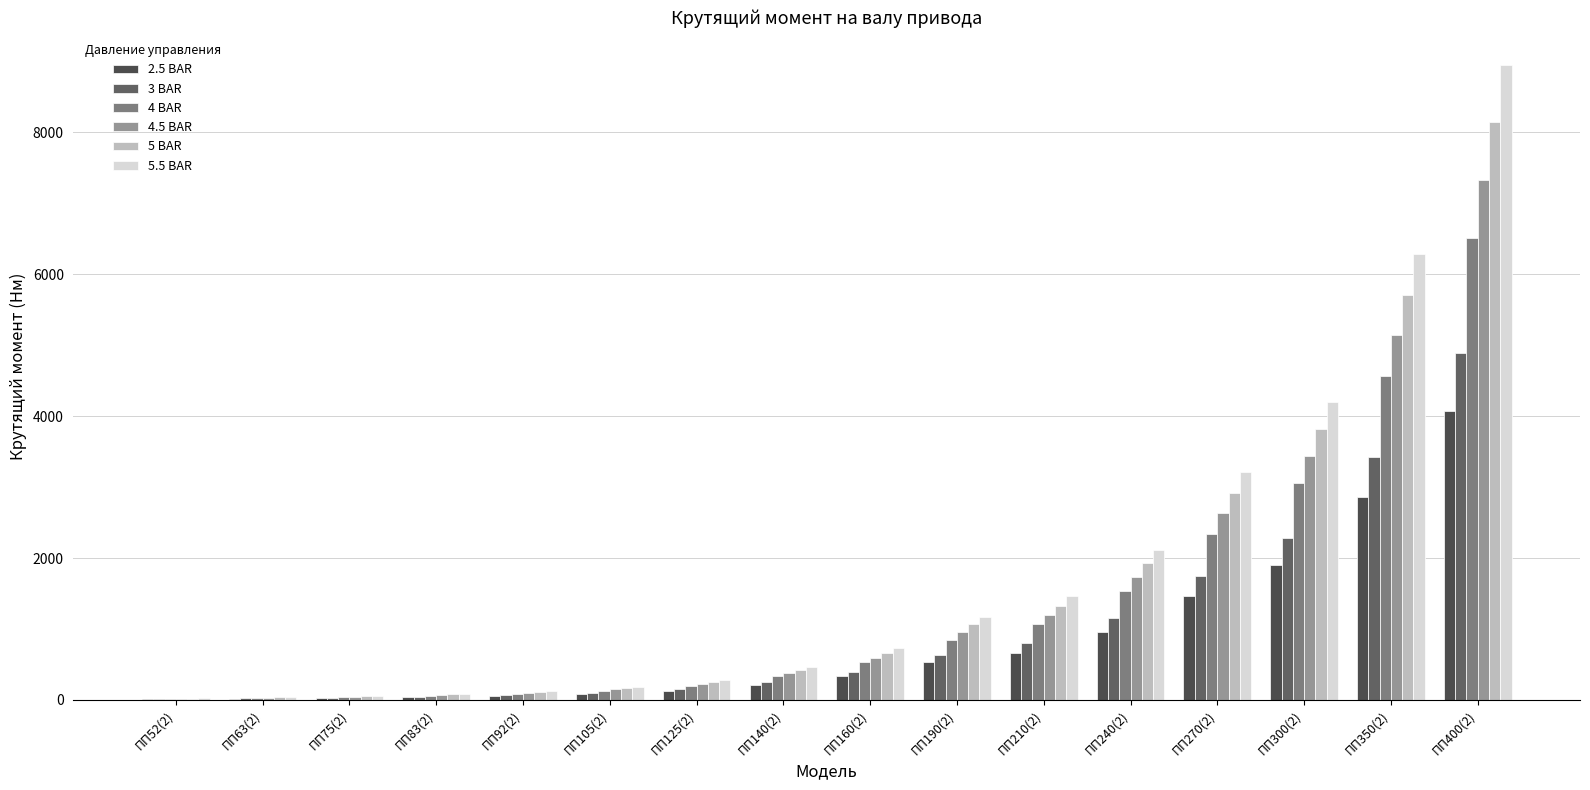

Reading left to right, what are all the values shown in this chart?

2.5 BAR: 10	18	25	39	56	83	125	214	332	532	665	962	1462	1908	2856	4070
3 BAR: 12	22	30	47	68	99	150	256	399	638	798	1154	1754	2289	3427	4884
4 BAR: 16	29	40	63	90	132	200	342	532	851	1064	1539	2339	3052	4570	6512
4.5 BAR: 18	33	45	70	102	149	226	385	598	958	1197	1731	2632	3434	5141	7326
5 BAR: 20	36	50	78	113	165	251	427	665	1064	1330	1924	2924	3815	5712	8140
5.5 BAR: 22	40	55	86	124	182	276	470	731	1170	1463	2116	3216	4197	6283	8954